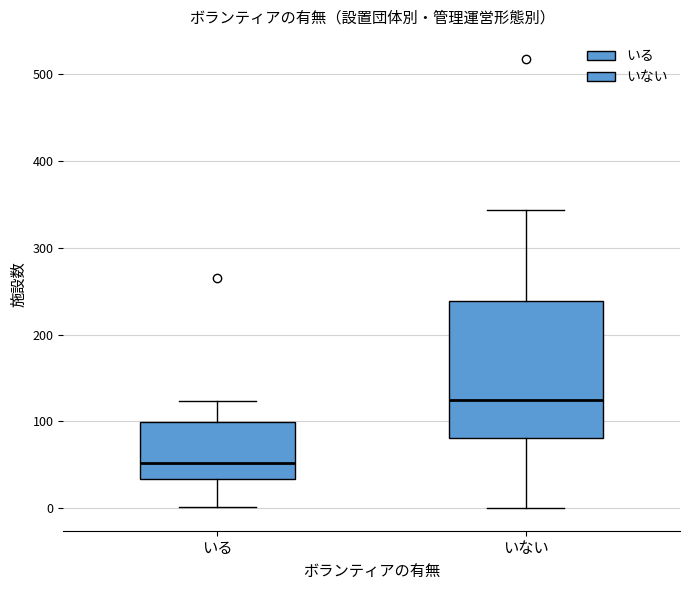

Which box's median line is the lowest?

いる